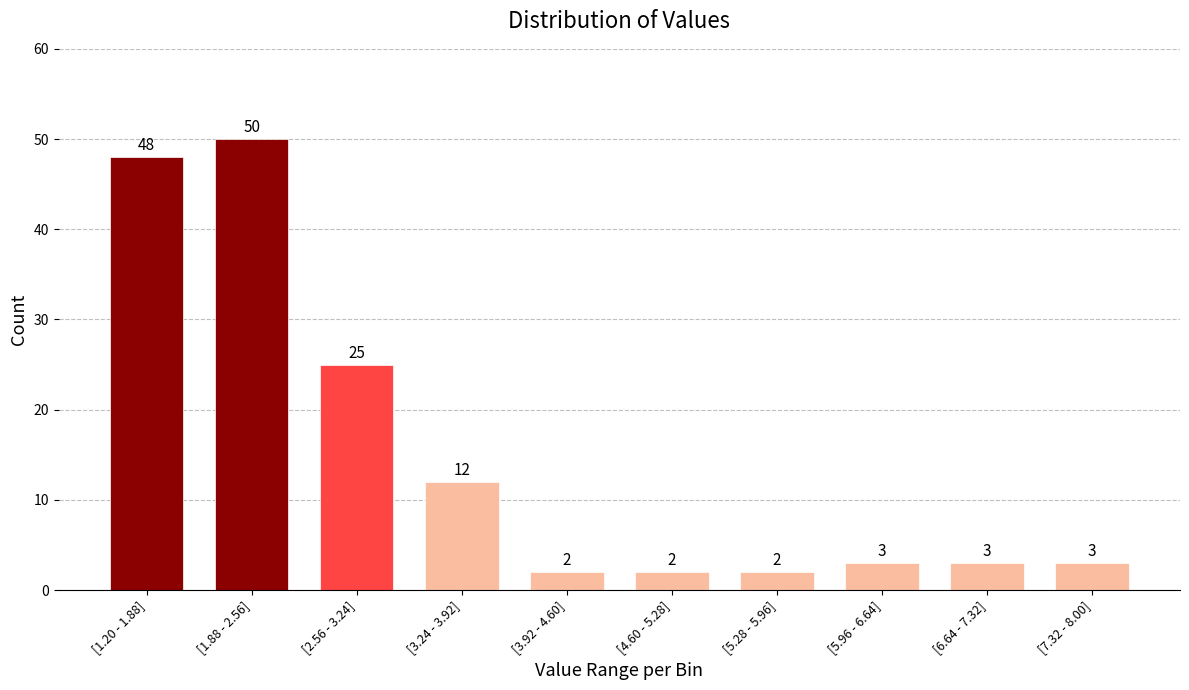

Reading right to left, transcribe all the data shown in this chart.

[7.32 - 8.00]=3	[6.64 - 7.32]=3	[5.96 - 6.64]=3	[5.28 - 5.96]=2	[4.60 - 5.28]=2	[3.92 - 4.60]=2	[3.24 - 3.92]=12	[2.56 - 3.24]=25	[1.88 - 2.56]=50	[1.20 - 1.88]=48